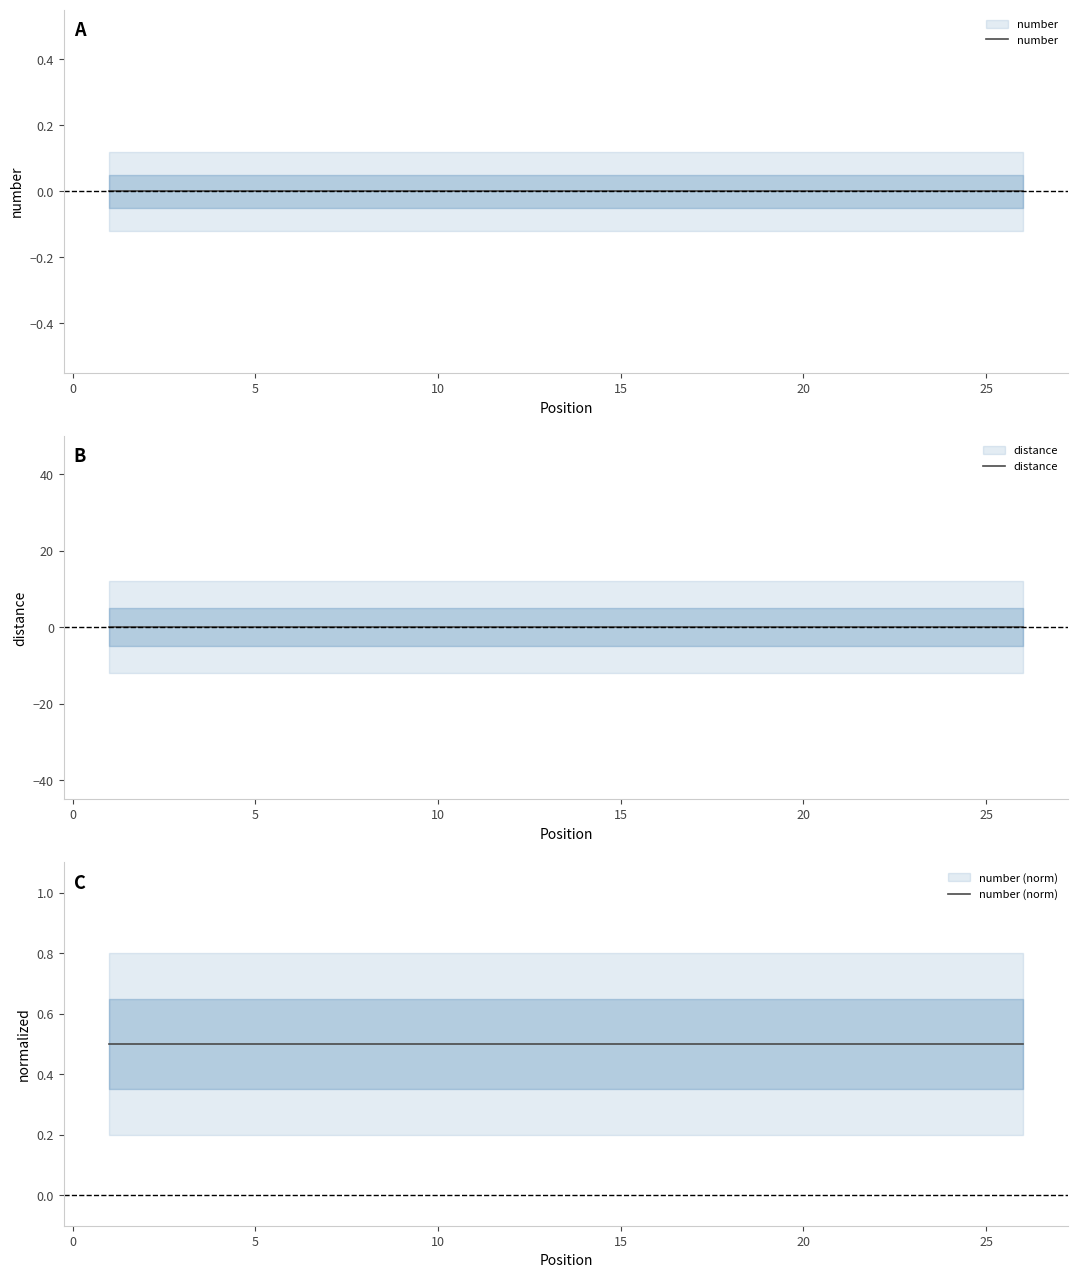

True or false: distance has more than 0 interior local peaks.

False